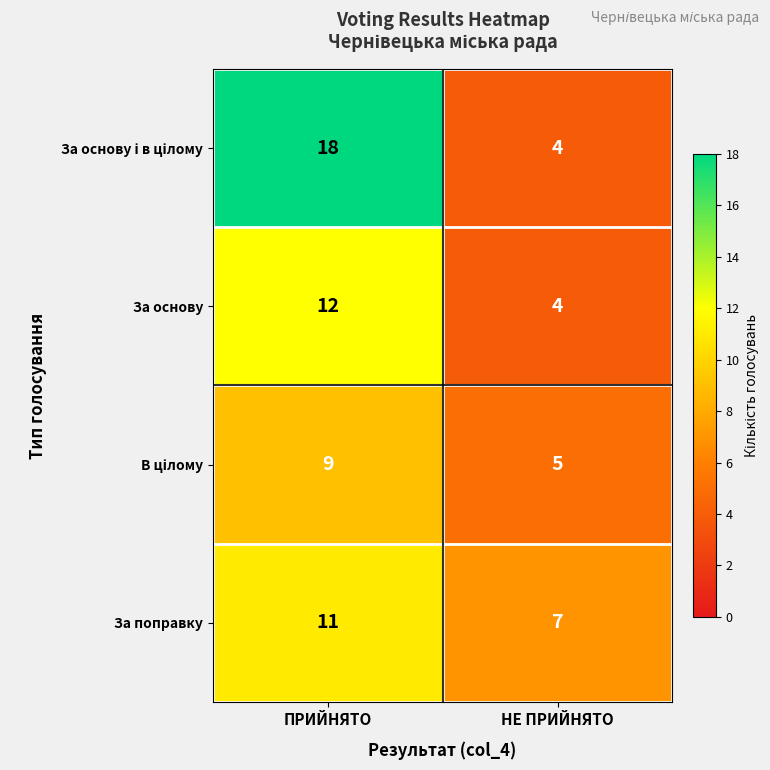

The За поправку series shows 19 at ПРИЙНЯТО. True or false?

False